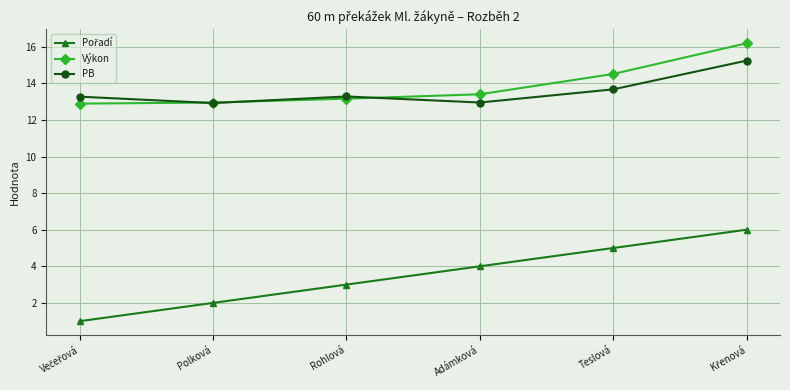

What is the greatest value displayed?

16.2